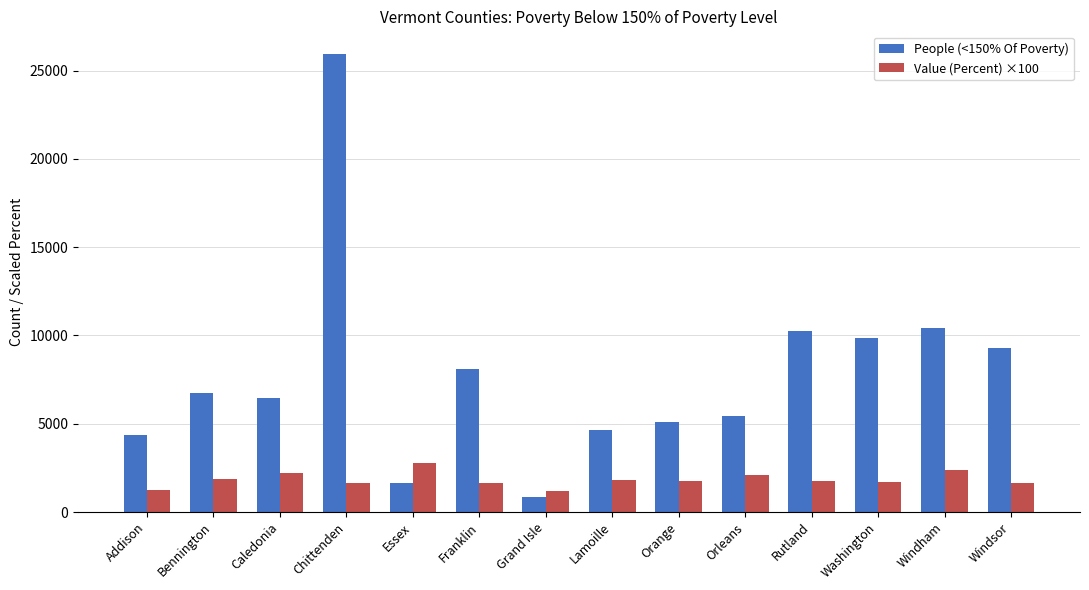

What is the sum of the People (<150% Of Poverty) values at Grand Isle and Bennington?

7580.0